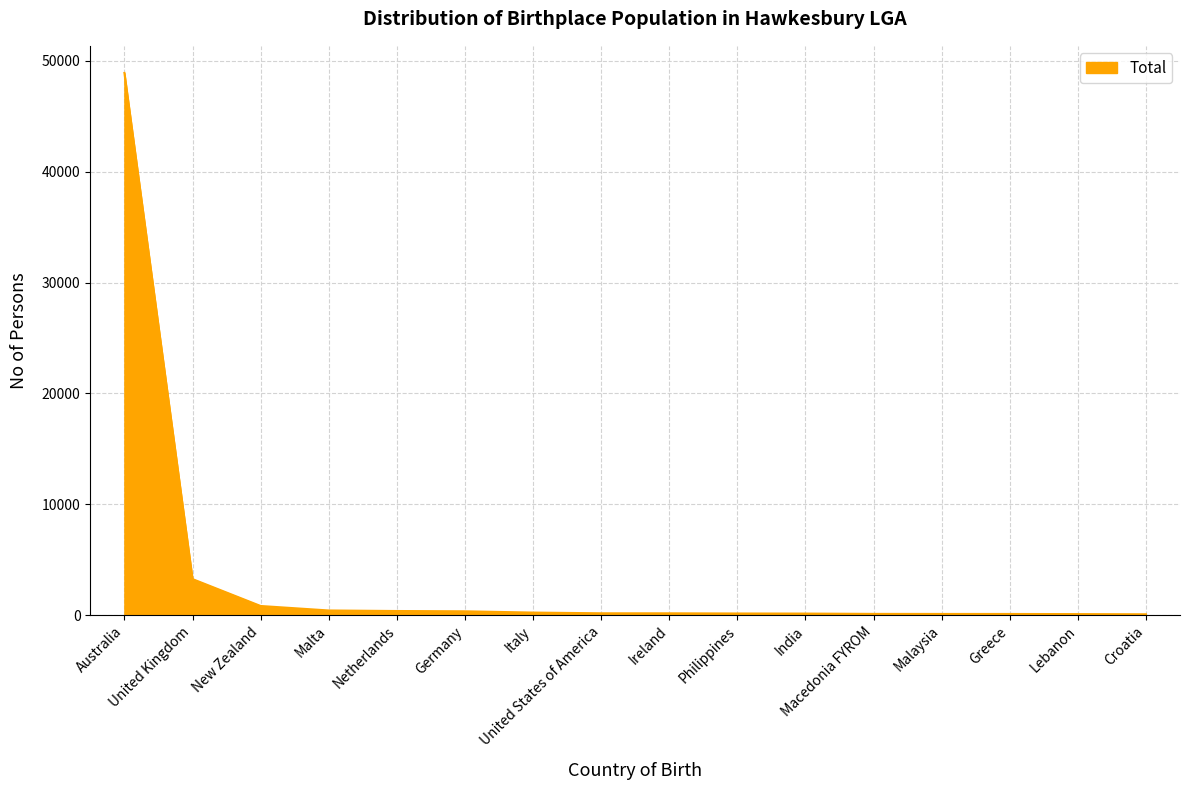

What is the greatest value displayed?

48916